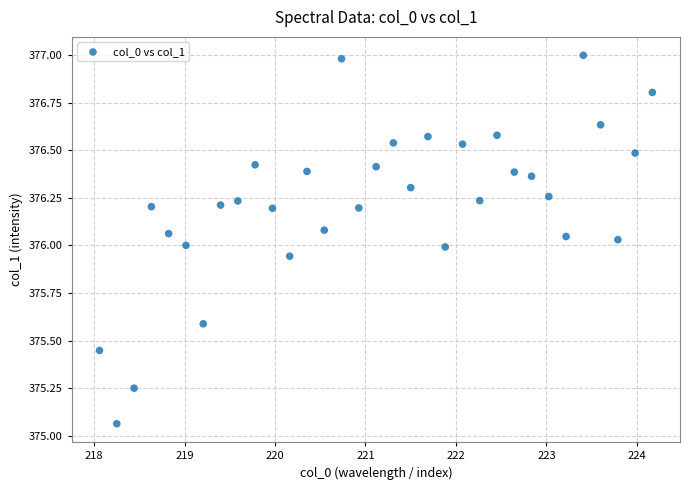

What is the range of Y values (max minus min)?

1.9